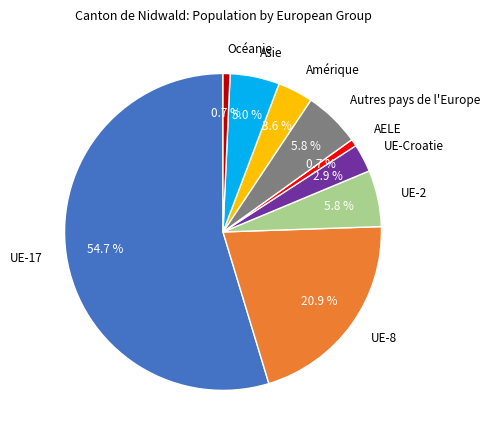

What percentage is NOT represented by UE-8?

79.1%